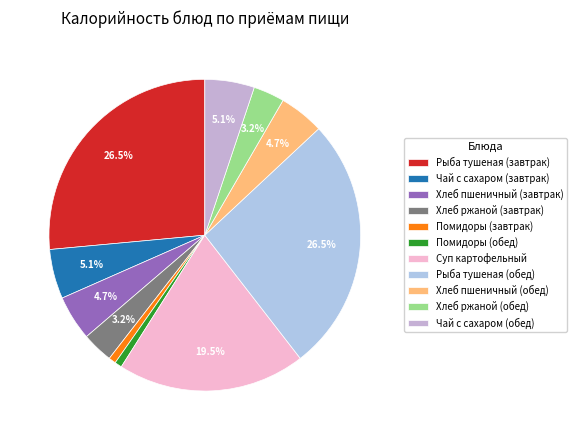

Count the number of slices in the pie.

11